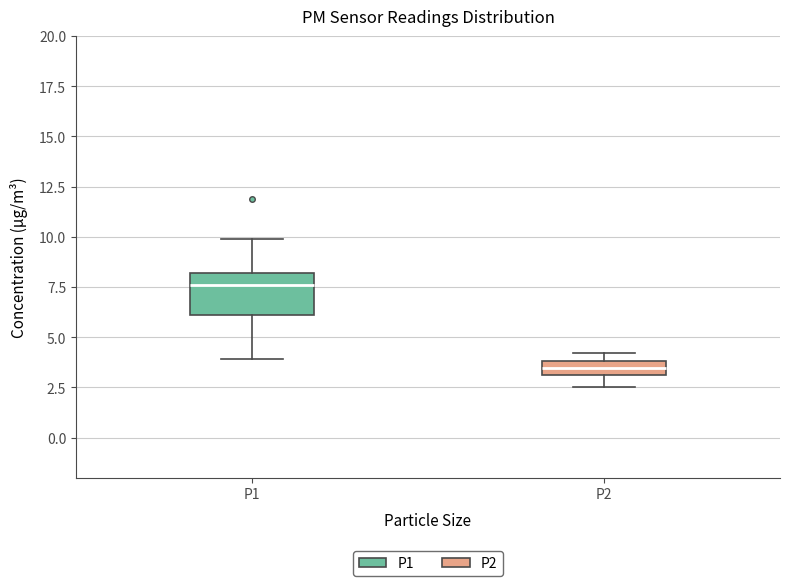

Which box is the tallest, from its lower edge to its upper edge?

P1